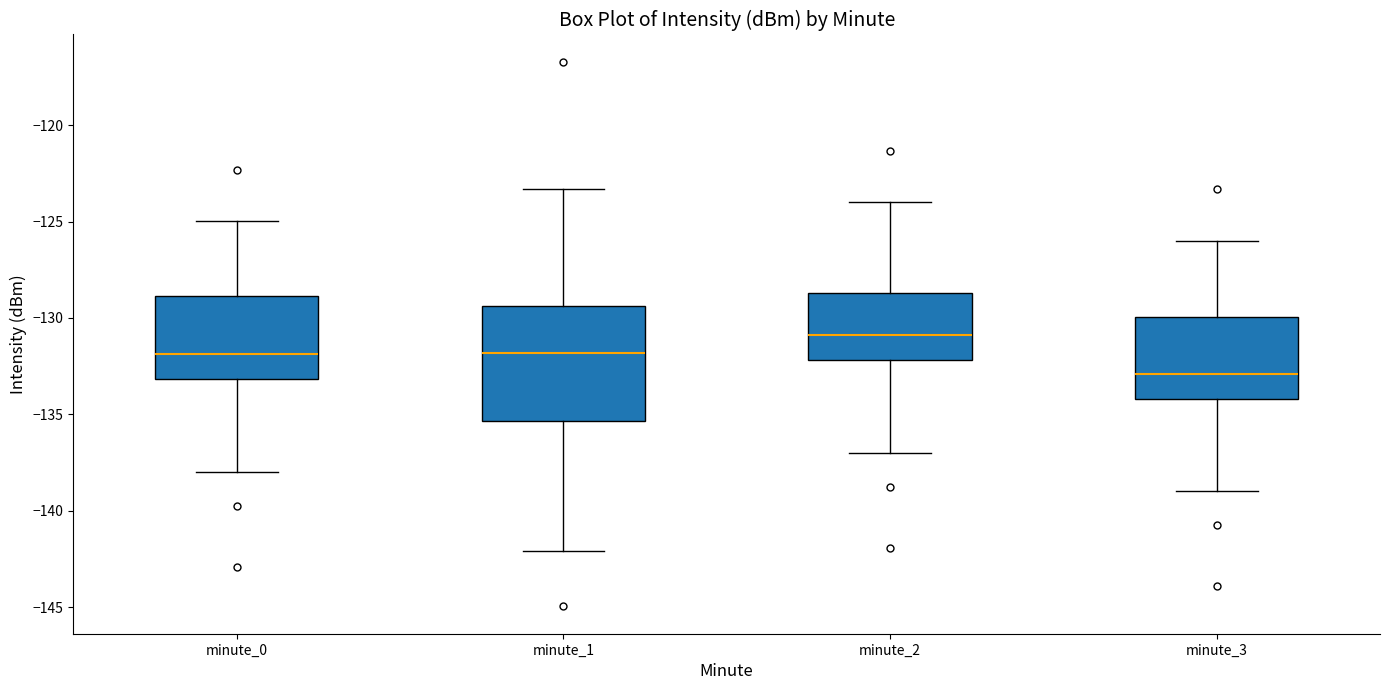

Reading left to right, transcribe this box plot: for each box, give where its median line is, the range the box spans, and where its two whiskers end, as read against the y-axis. The values are not printed on the chart, so give them approximately, as read against the axis.

minute_0: median -132.0, box -133.0 to -129.0, whiskers -138.0 to -125.0
minute_1: median -132.0, box -135.5 to -129.5, whiskers -142.0 to -123.5
minute_2: median -131.0, box -132.0 to -128.5, whiskers -137.0 to -124.0
minute_3: median -133.0, box -134.0 to -130.0, whiskers -139.0 to -126.0